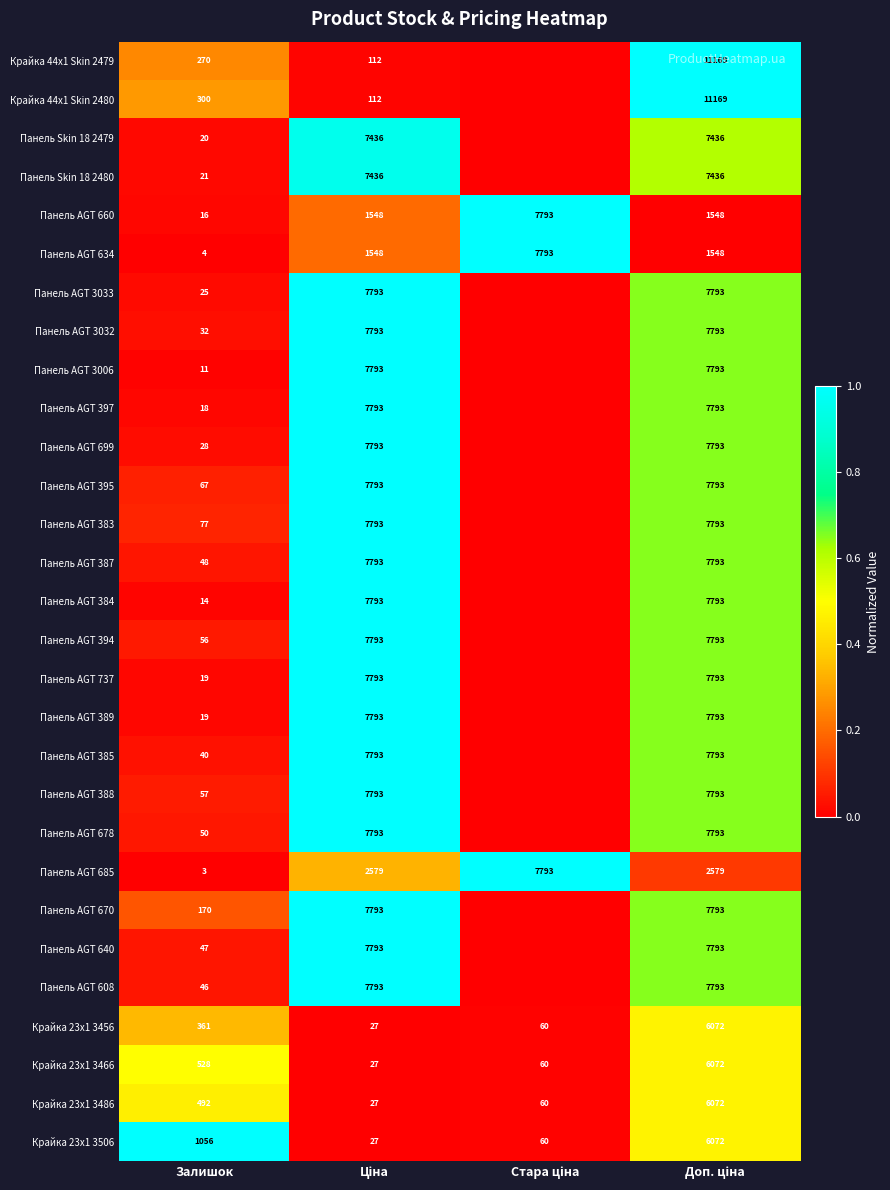

What is the average value of the Крайка 23x1 3506 series?

1804